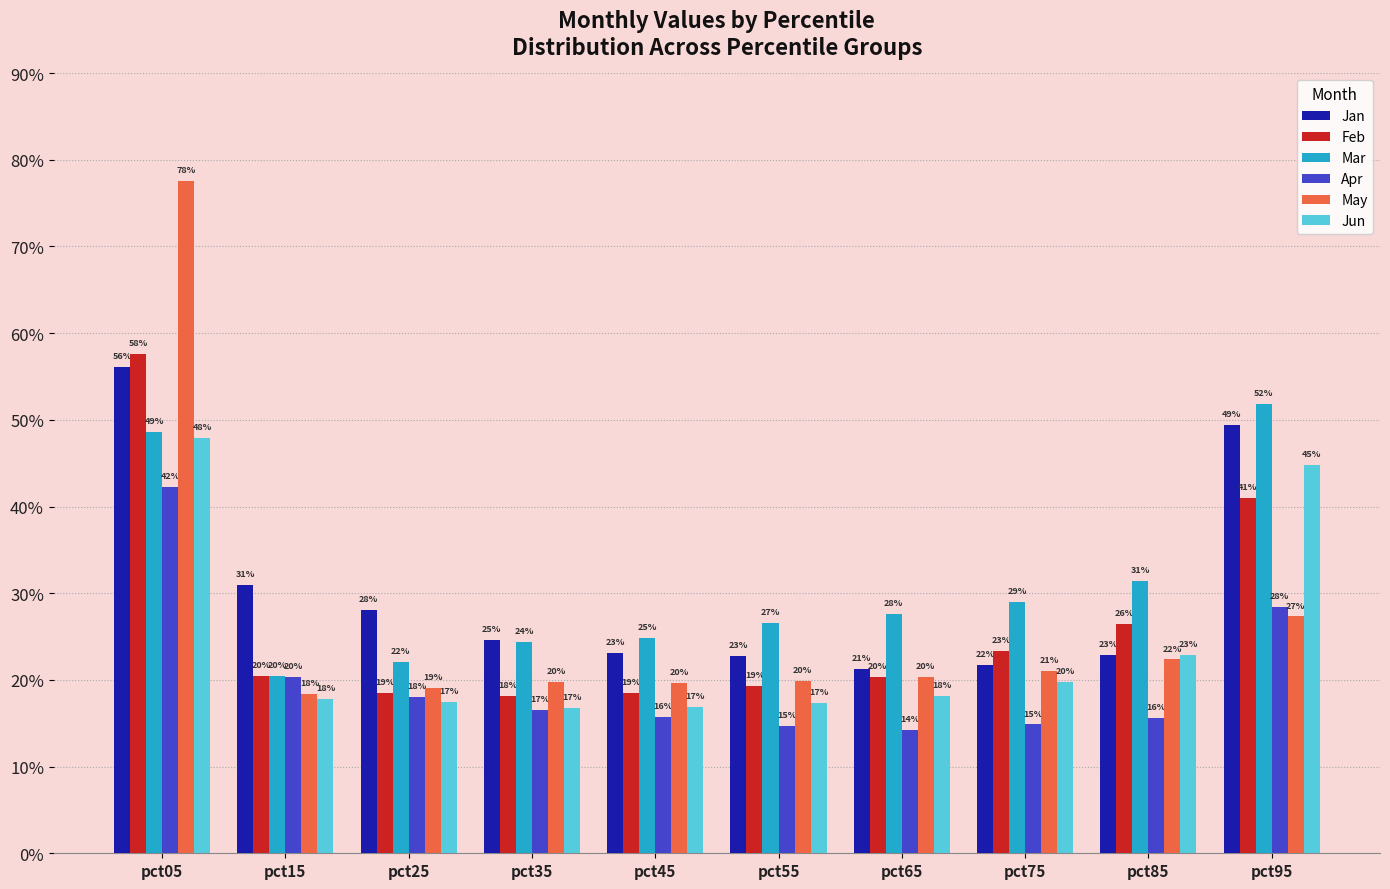

Count the Jan values in the range 0 to 1.

10